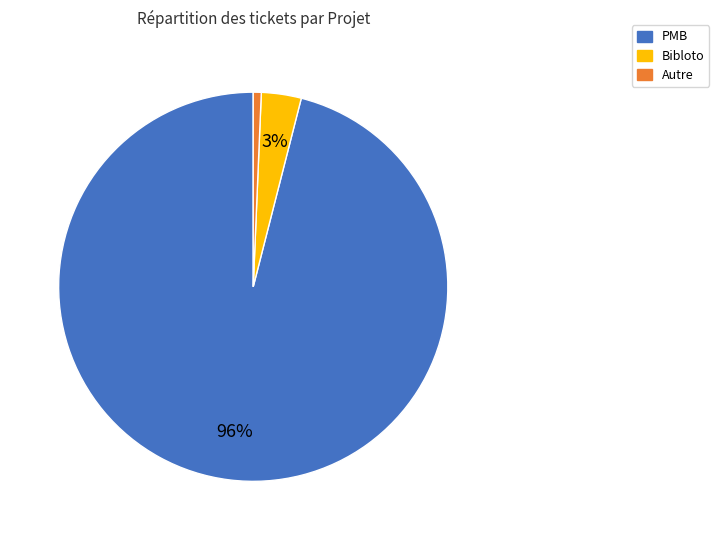

The PMB slice represents 96% of the pie. True or false?

True